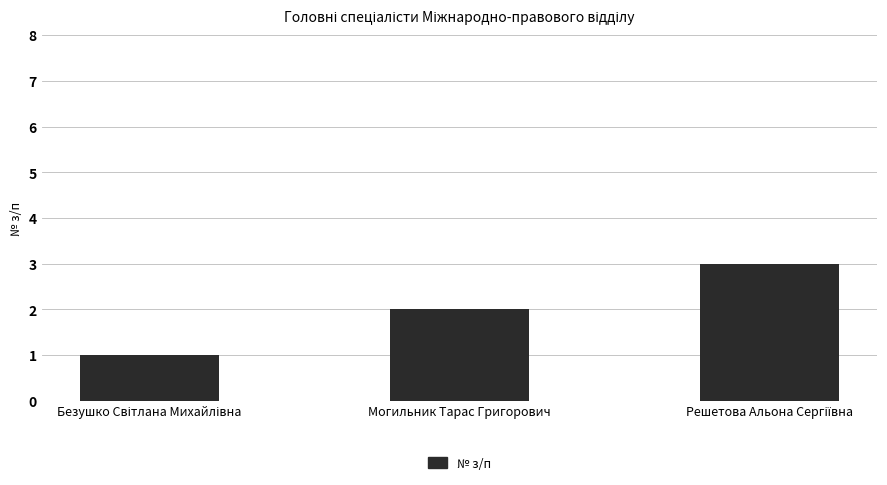

Does the chart contain any negative values?

No